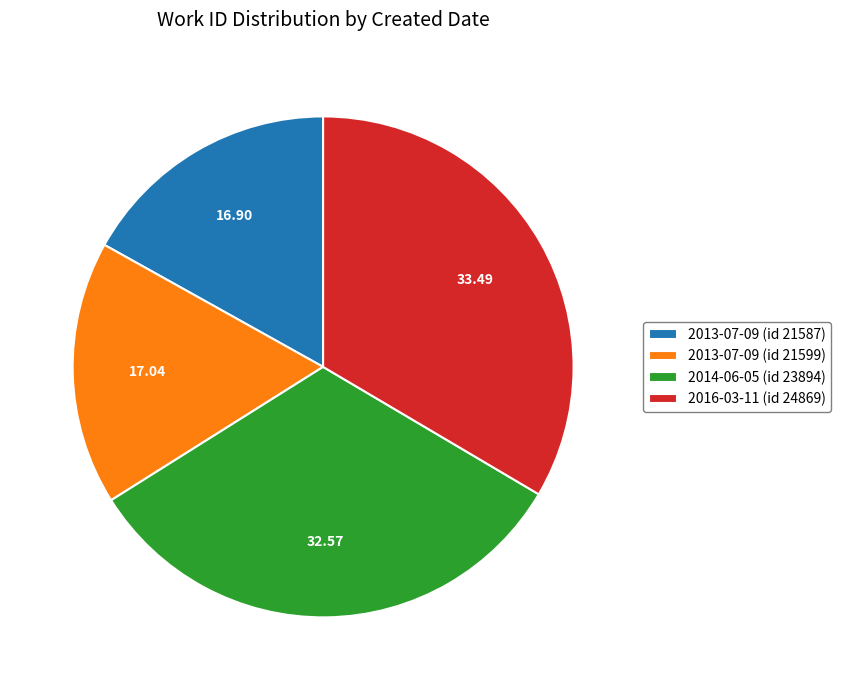

True or false: 2016-03-11 (id 24869) accounts for 33% of the total.

True